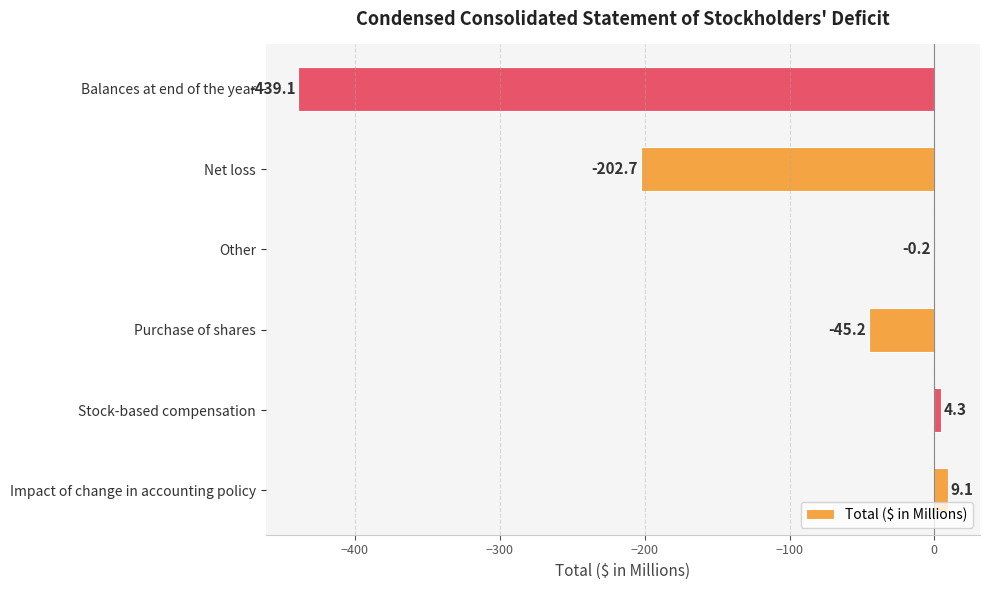

Where is the data nearest to the value -215?

Net loss